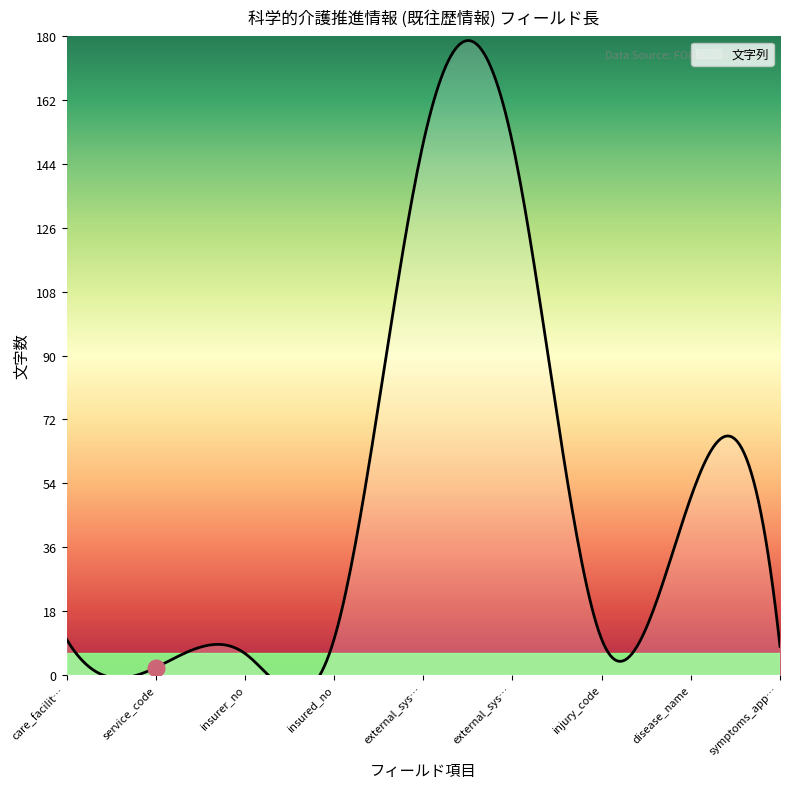

True or false: the data has more than 0 interior local peaks.

True